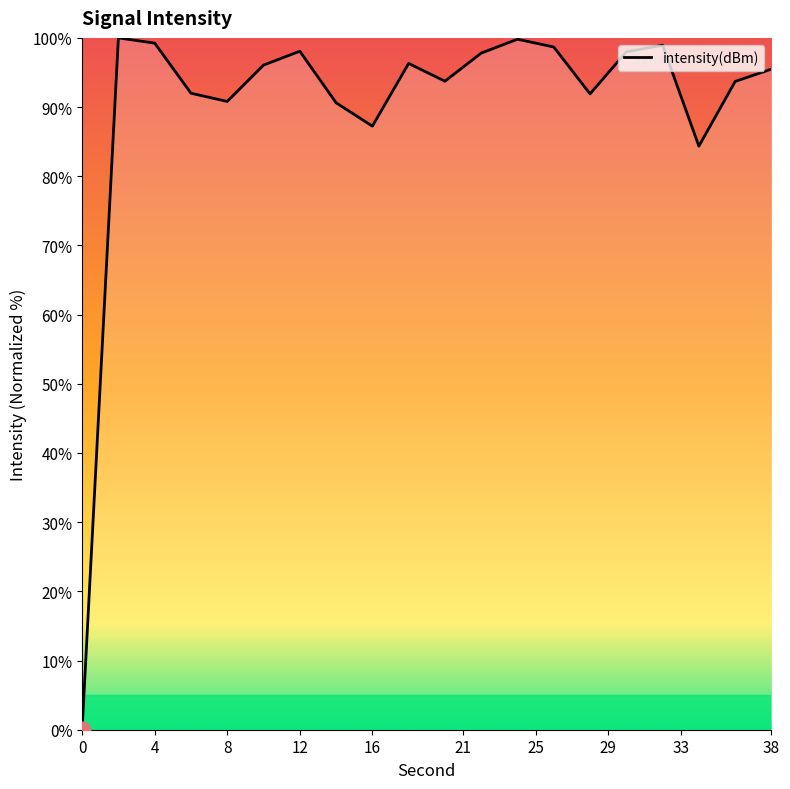

How many positive values are there?

19